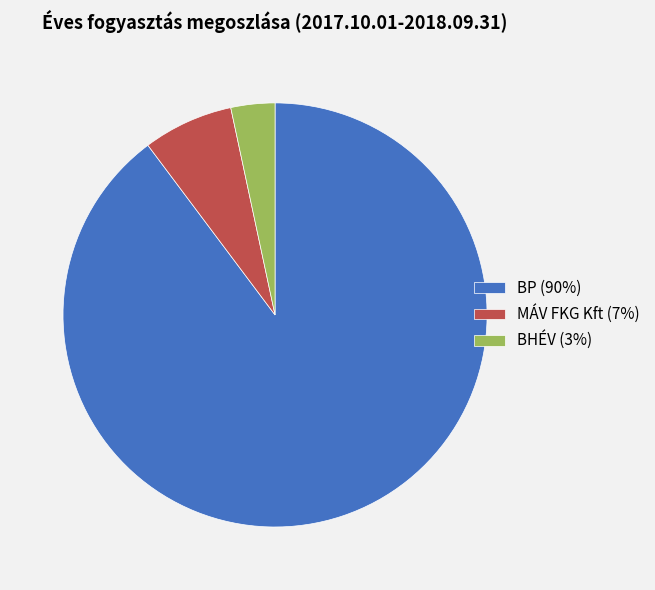

Is it true that MÁV FKG Kft is 7% of the pie?

True